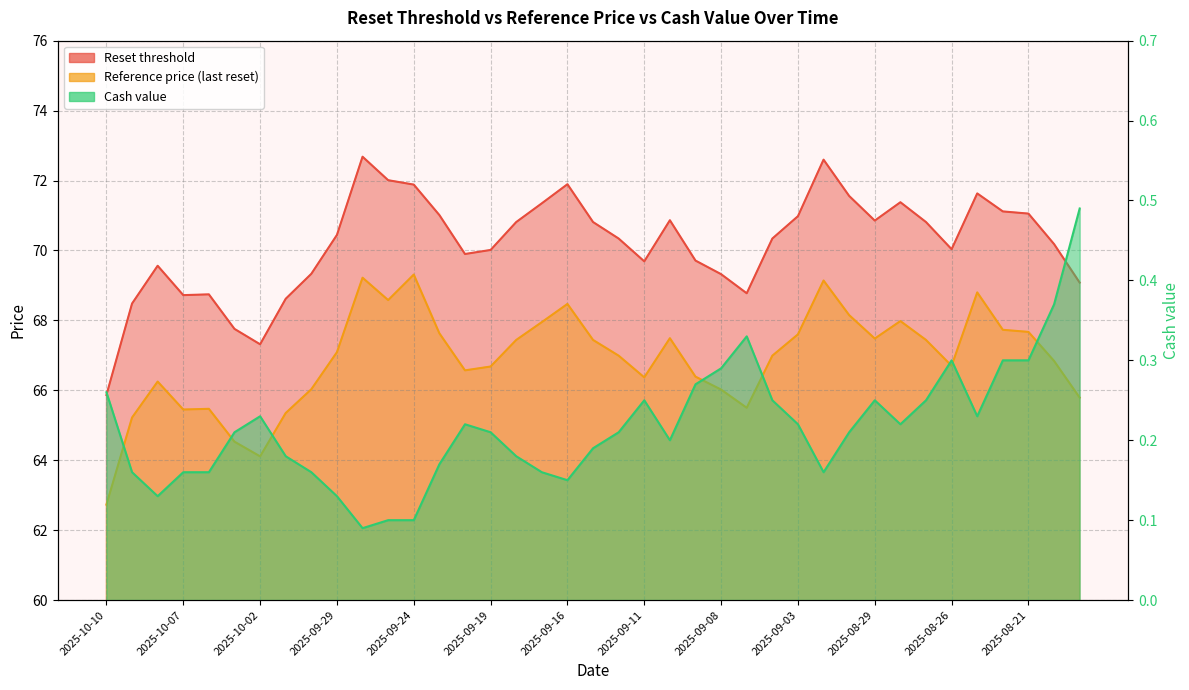

How many interior local peaks does the Cash value series have?

6